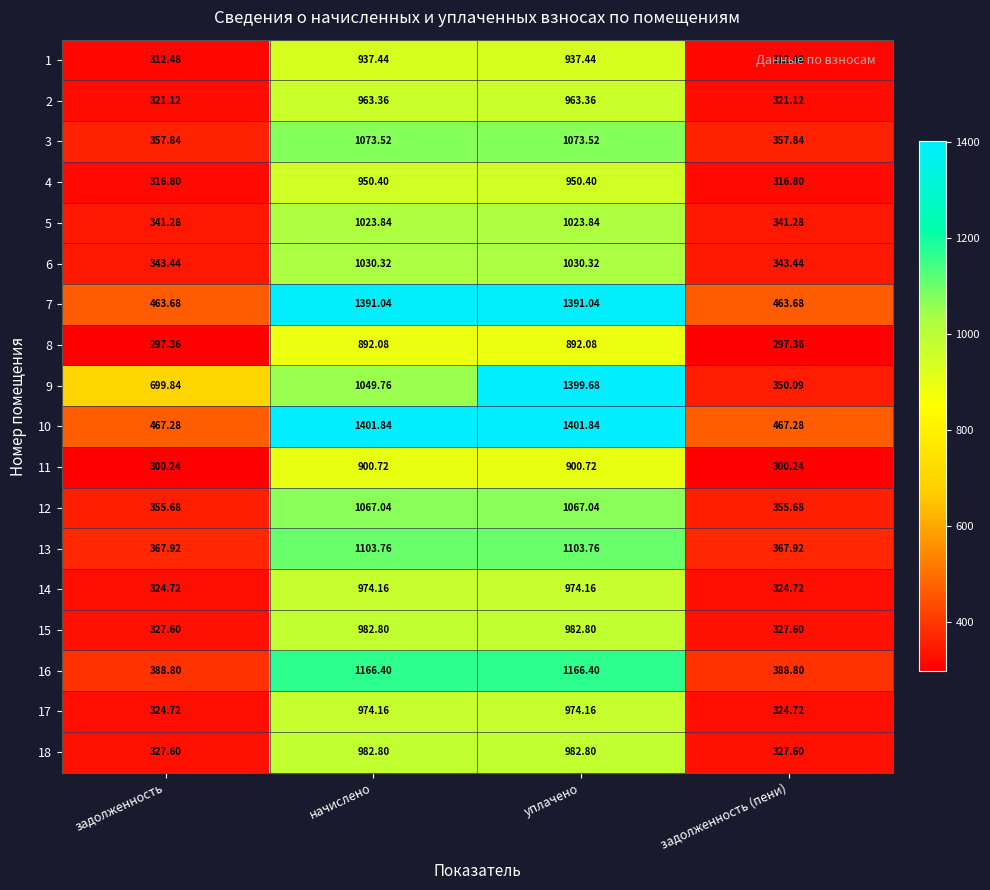

At which category is the sum across all series the highest?

уплачено